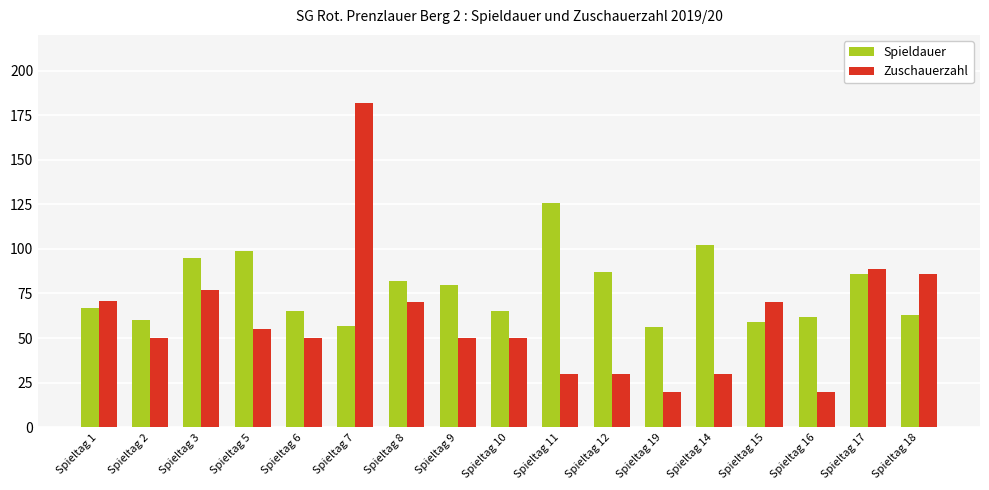

At Spieltag 3, list the series in order from largest to smallest.

Spieldauer, Zuschauerzahl